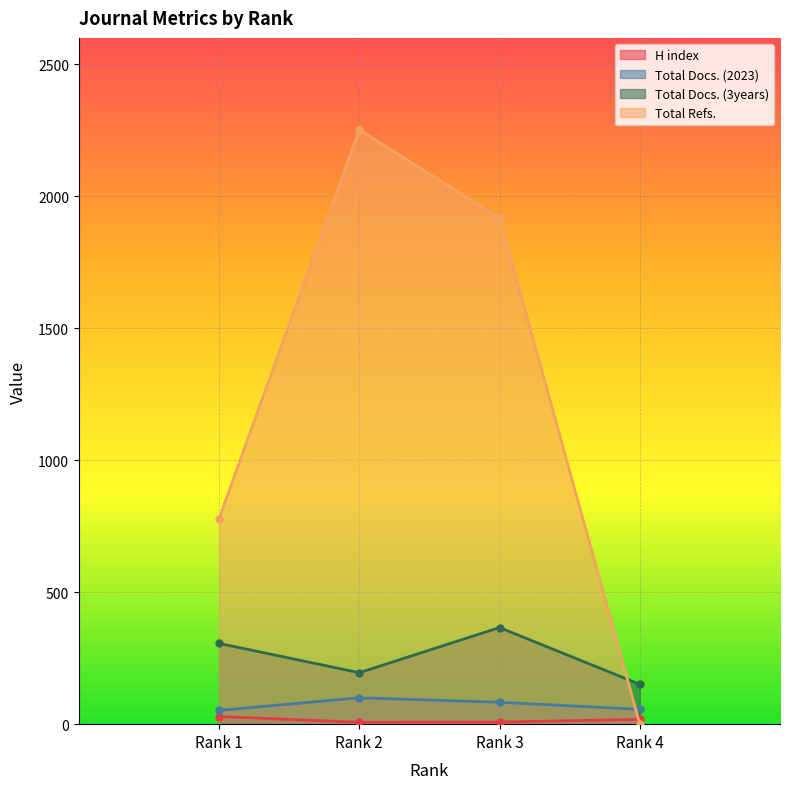

True or false: H index and Total Docs. (2023) intersect in this chart.

False